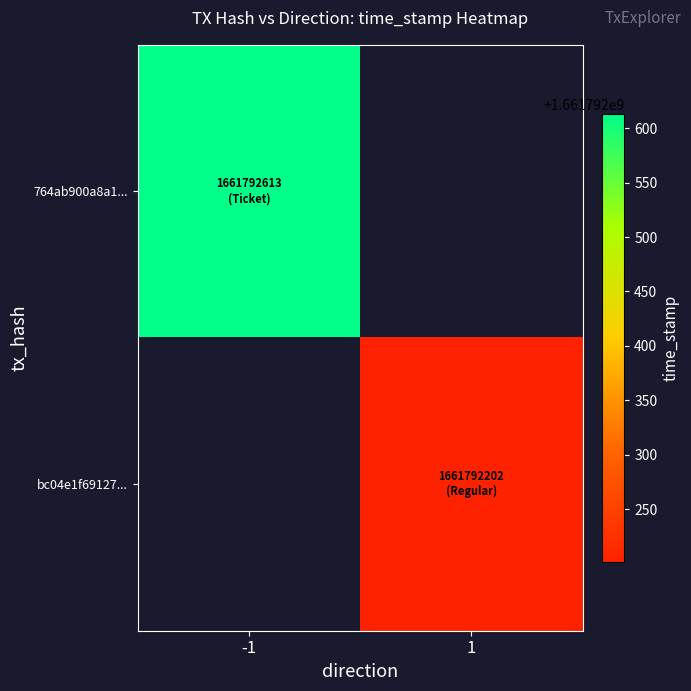

Which series has the largest range (max minus min)?

764ab900